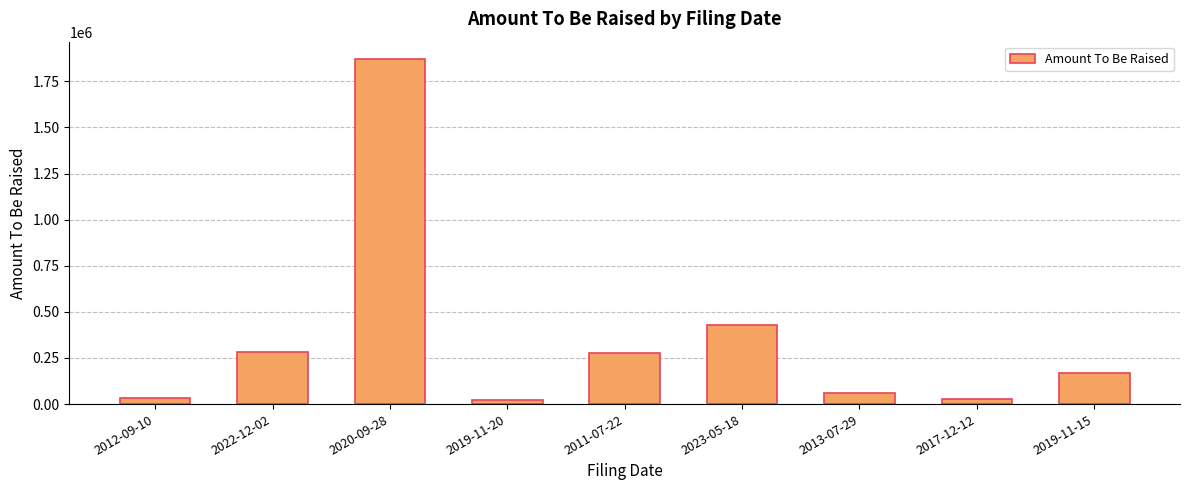

What is the change in value from 2023-05-18 to 2017-12-12?

-401648